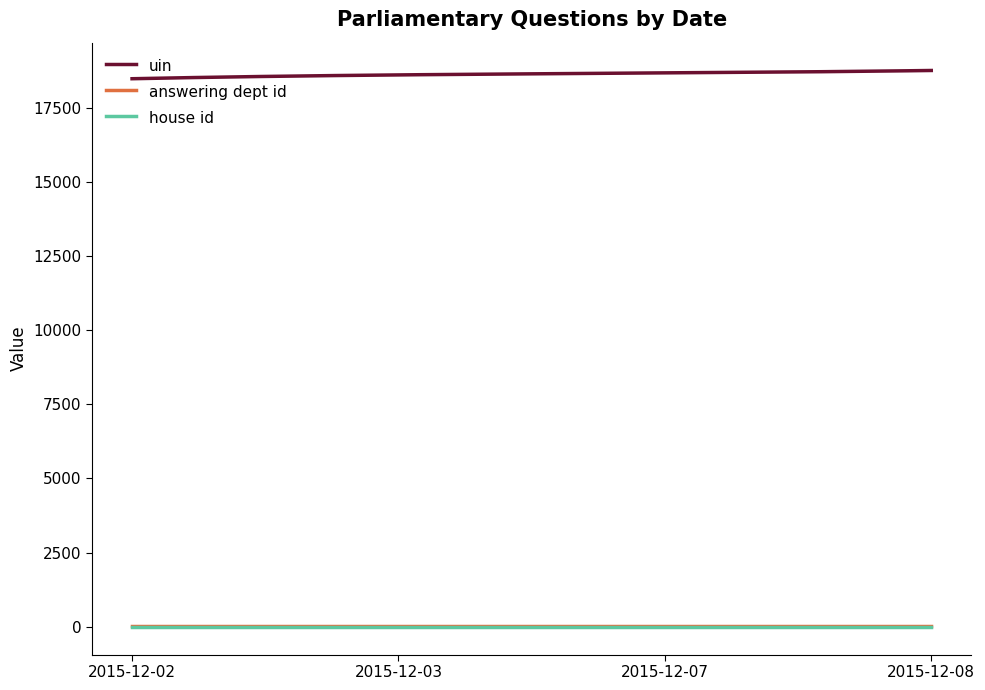

What is the maximum value for uin?

18751.0